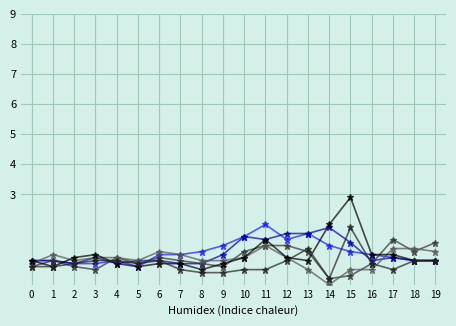

How many distinct data groups are displayed?

6